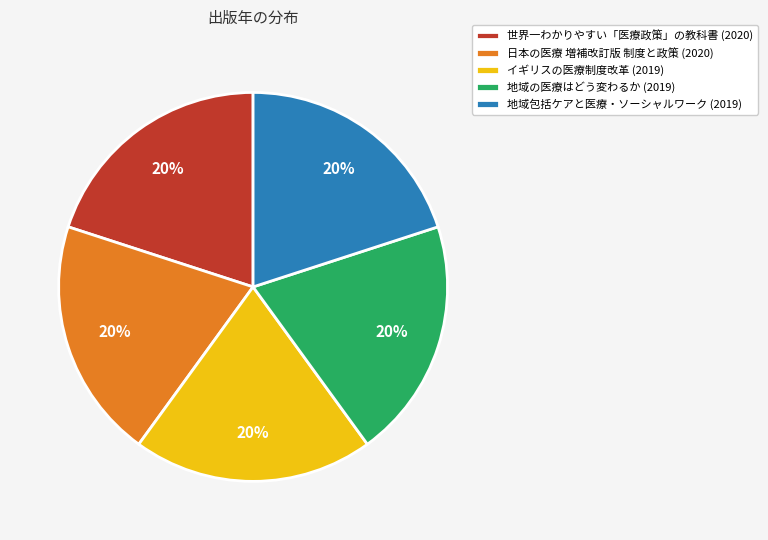

True or false: 地域包括ケアと医療・ソーシャルワーク accounts for 7% of the total.

False